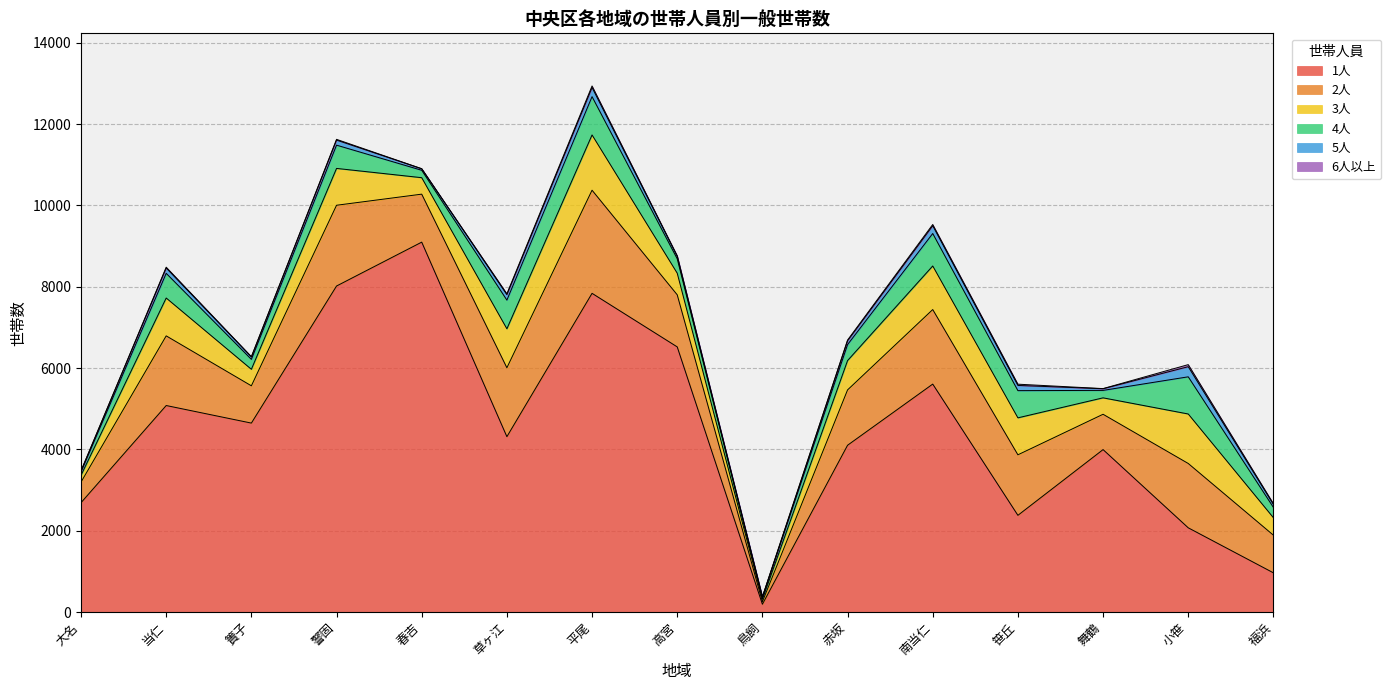

What is the total value across all series at 南当仁?

9530